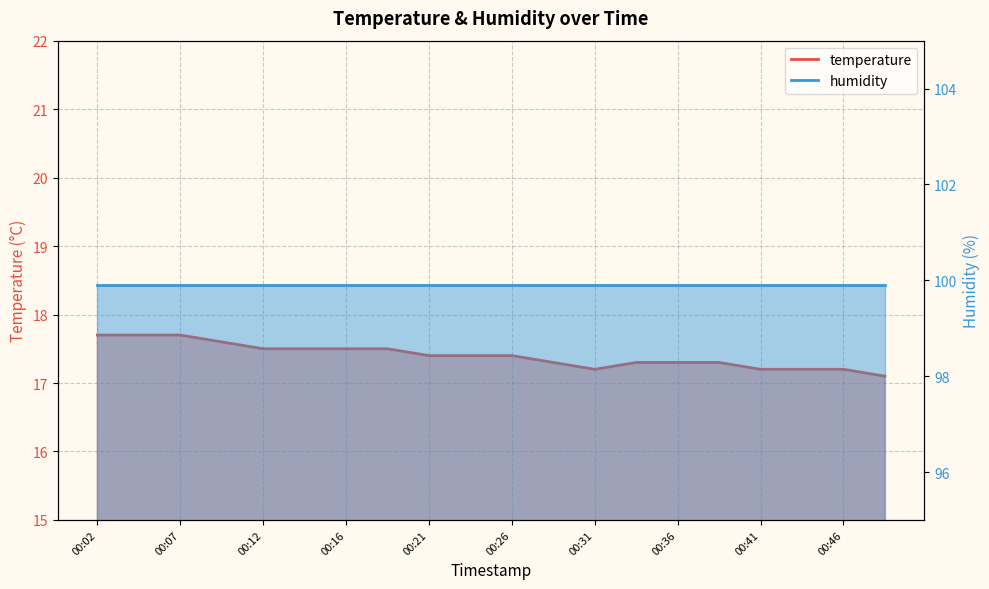

What is the change in value from 00:12 to 00:46?

-0.3